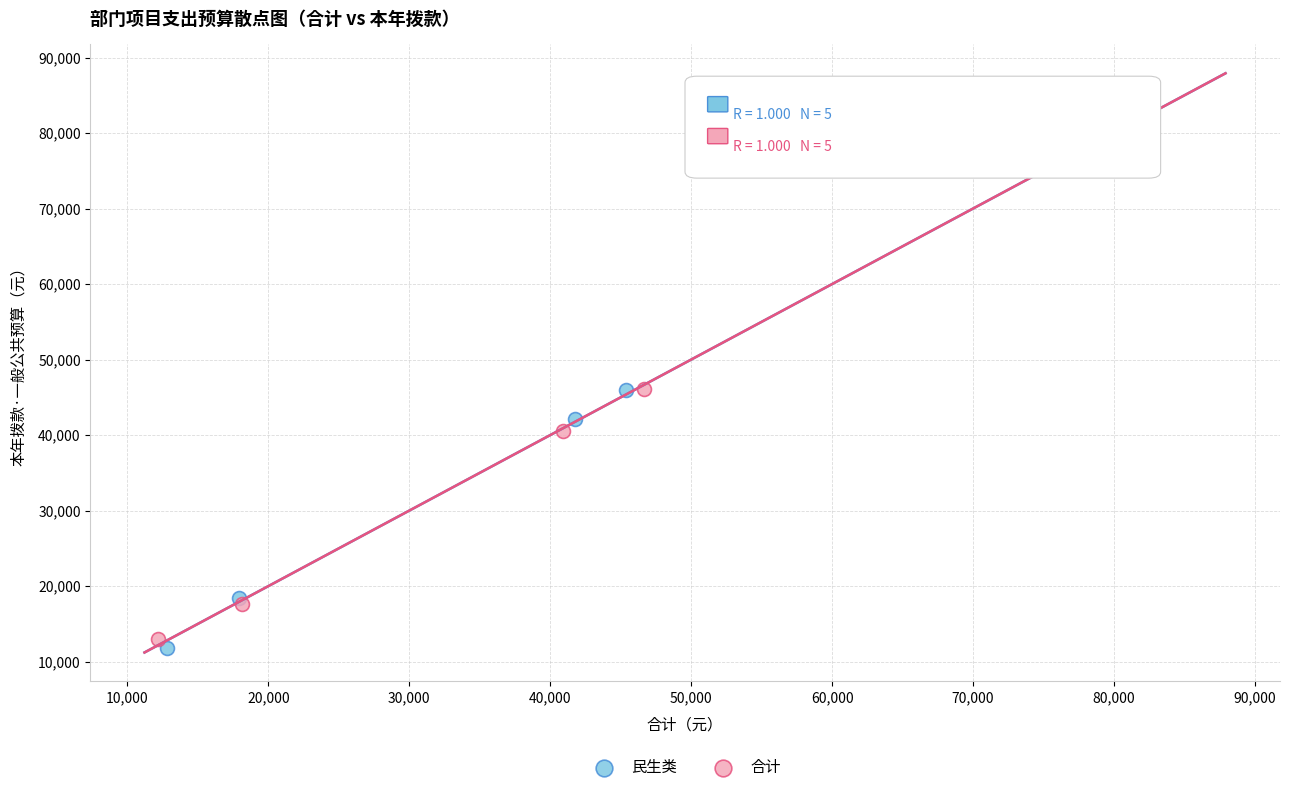

Which series has the widest spread of Y values?

民生类